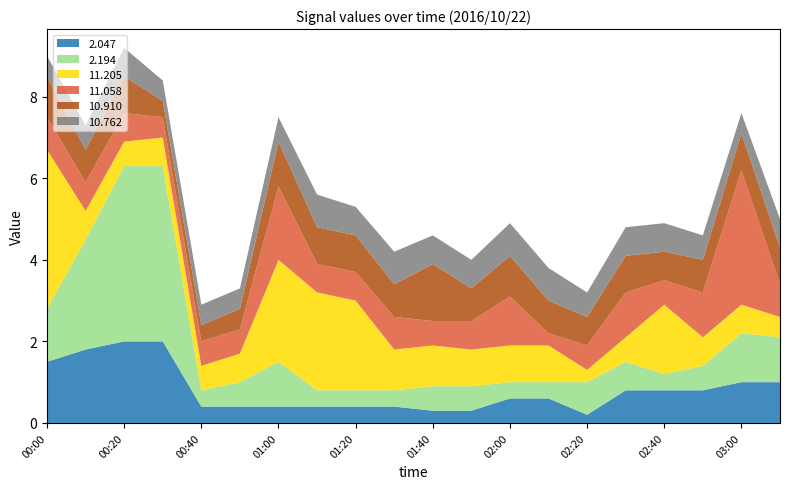

Reading right to left, extract all data points from this chart.

2.047: 03:10=1.0	03:00=1.0	02:50=0.8	02:40=0.8	02:30=0.8	02:20=0.2	02:10=0.6	02:00=0.6	01:50=0.3	01:40=0.3	01:30=0.4	01:20=0.4	01:10=0.4	01:00=0.4	00:50=0.4	00:40=0.4	00:30=2.0	00:20=2.0	00:10=1.8	00:00=1.5
2.194: 03:10=1.1	03:00=1.2	02:50=0.6	02:40=0.4	02:30=0.7	02:20=0.8	02:10=0.4	02:00=0.4	01:50=0.6	01:40=0.6	01:30=0.4	01:20=0.4	01:10=0.4	01:00=1.1	00:50=0.6	00:40=0.4	00:30=4.3	00:20=4.3	00:10=2.7	00:00=1.3
11.205: 03:10=0.5	03:00=0.7	02:50=0.7	02:40=1.7	02:30=0.6	02:20=0.3	02:10=0.9	02:00=0.9	01:50=0.9	01:40=1.0	01:30=1.0	01:20=2.2	01:10=2.4	01:00=2.5	00:50=0.7	00:40=0.6	00:30=0.7	00:20=0.6	00:10=0.7	00:00=3.9
11.058: 03:10=0.8	03:00=3.3	02:50=1.1	02:40=0.6	02:30=1.1	02:20=0.6	02:10=0.3	02:00=1.2	01:50=0.7	01:40=0.6	01:30=0.8	01:20=0.7	01:10=0.7	01:00=1.8	00:50=0.6	00:40=0.6	00:30=0.5	00:20=0.7	00:10=0.7	00:00=0.8
10.910: 03:10=0.9	03:00=0.9	02:50=0.8	02:40=0.7	02:30=0.9	02:20=0.7	02:10=0.8	02:00=1.0	01:50=0.8	01:40=1.4	01:30=0.8	01:20=0.9	01:10=0.9	01:00=1.1	00:50=0.5	00:40=0.4	00:30=0.4	00:20=0.9	00:10=0.8	00:00=1.0
10.762: 03:10=0.7	03:00=0.5	02:50=0.6	02:40=0.7	02:30=0.7	02:20=0.6	02:10=0.8	02:00=0.8	01:50=0.7	01:40=0.7	01:30=0.8	01:20=0.7	01:10=0.8	01:00=0.6	00:50=0.5	00:40=0.5	00:30=0.5	00:20=0.7	00:10=0.6	00:00=0.5